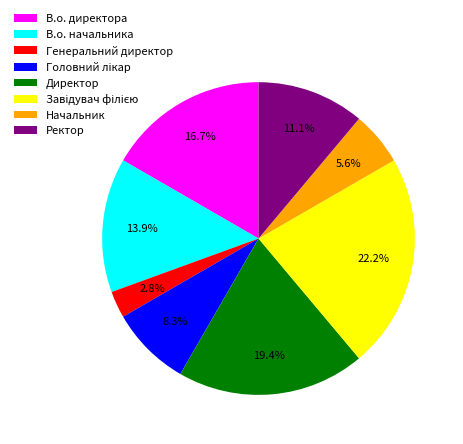

What is the smallest slice in the pie chart?

Генеральний директор